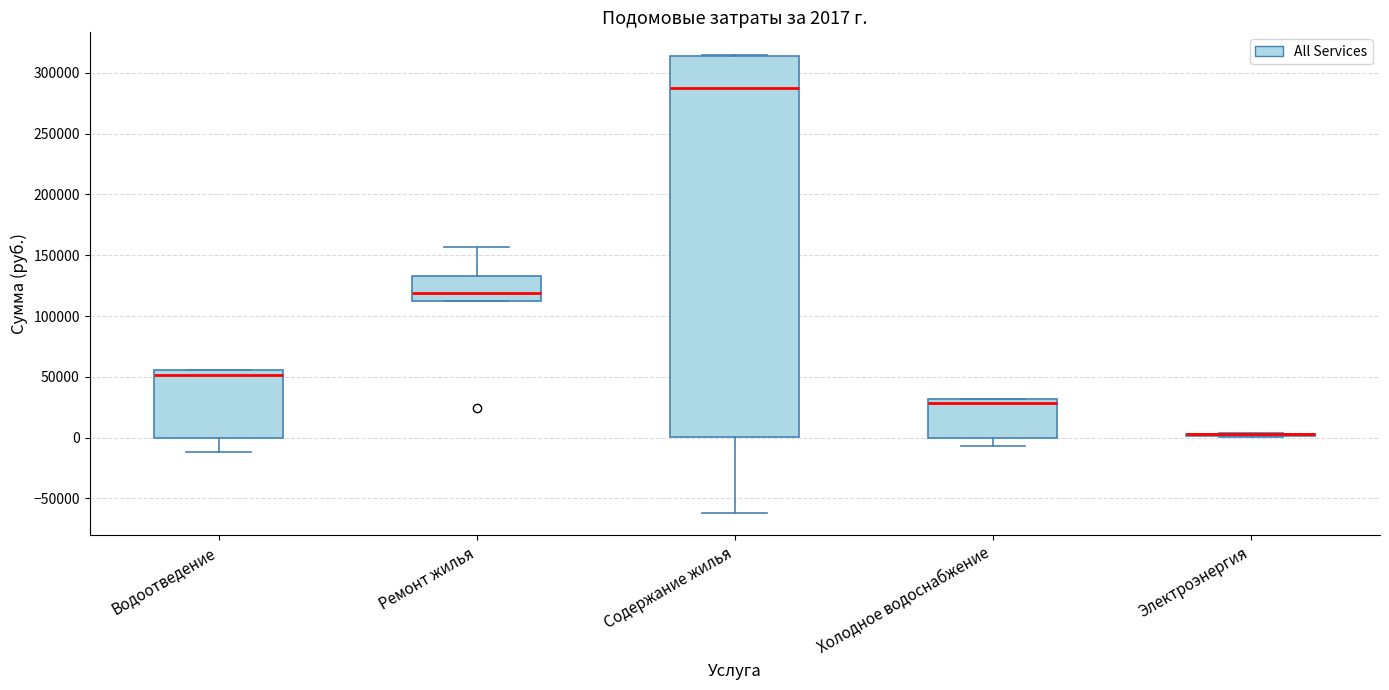

Comparing the boxes themselves (not the whiskers), which one is the tallest?

Содержание жилья